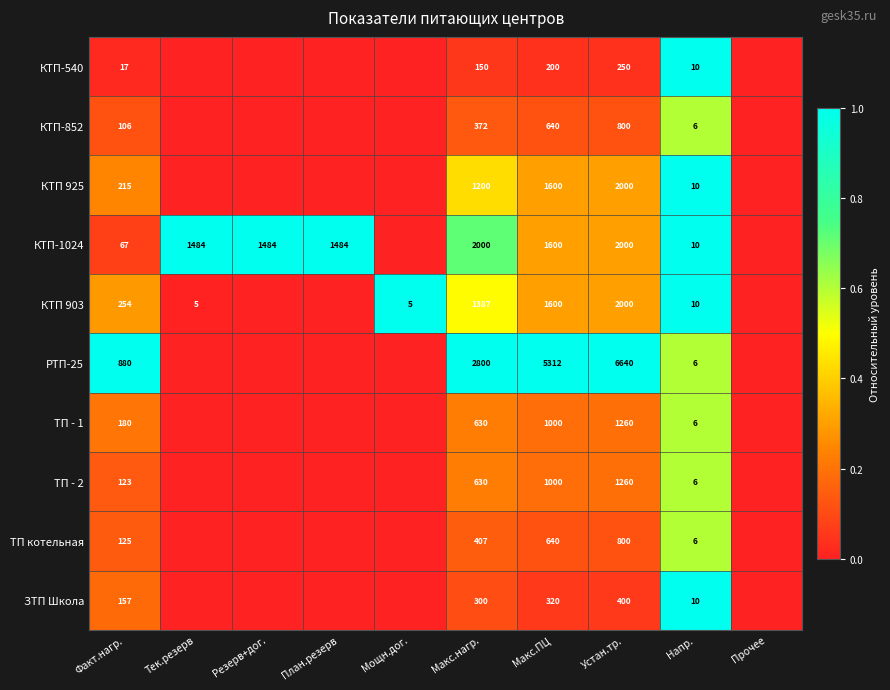

What is the total value across all series at Макс.ПЦ?

13912